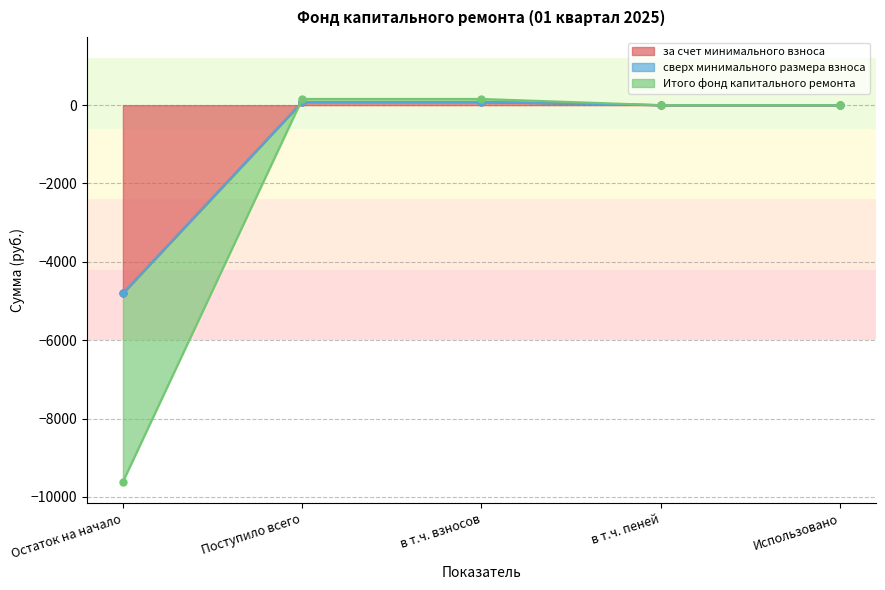

True or false: за счет минимального взноса and Итого фонд капитального ремонта intersect in this chart.

False